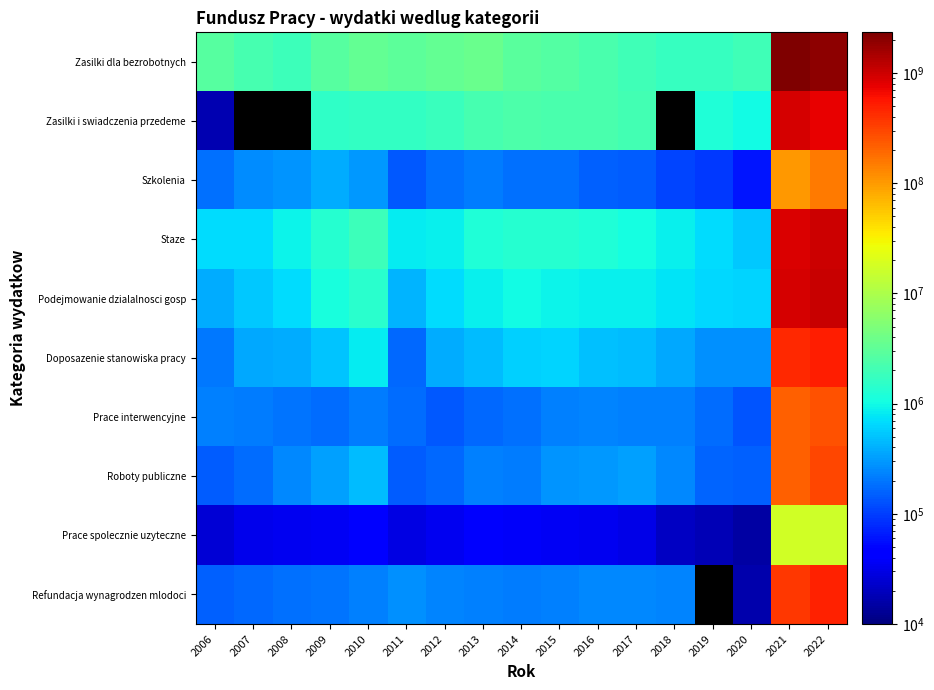

Which series has the largest total across all categories?

Zasilki dla bezrobotnych